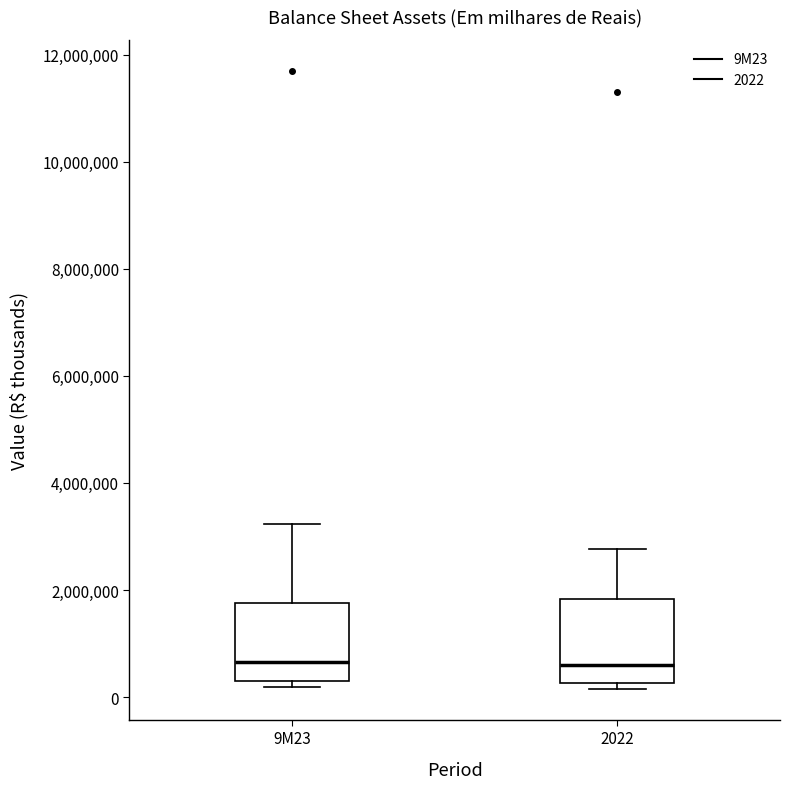

Where is the upper edge of the box for 2022 on the y-axis? The values are not printed on the chart, so give them approximately, as read against the axis.

1800000